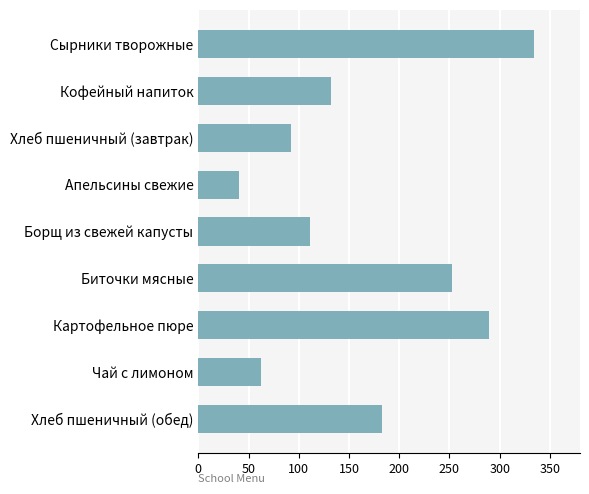

Does the chart contain stacked bars?

No